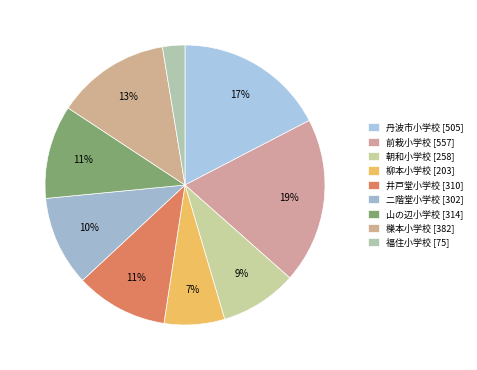

How many slices are in this pie chart?

9